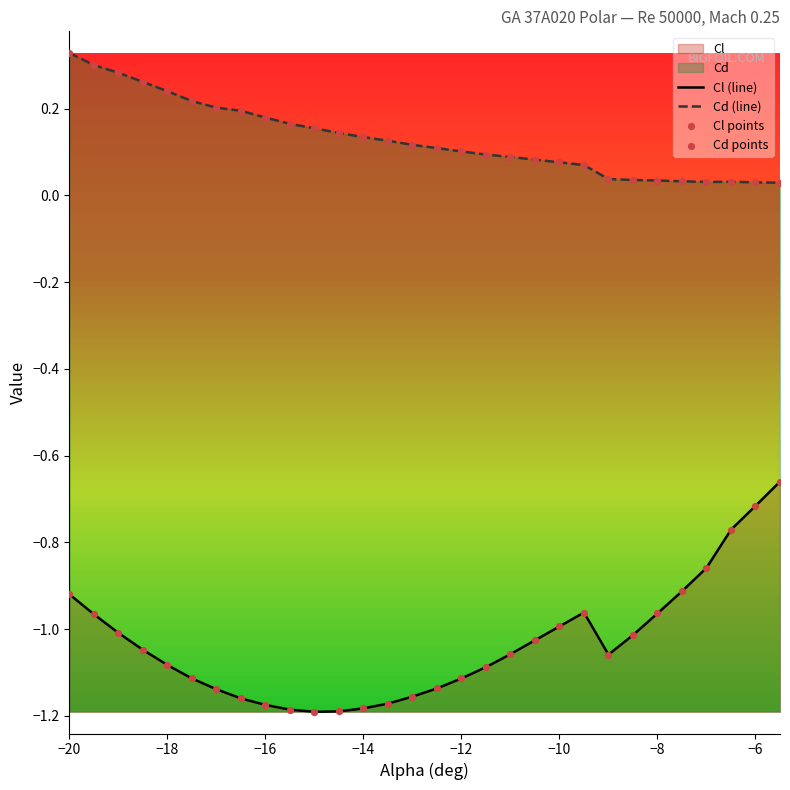

Which series has the largest range (max minus min)?

Cl (line)